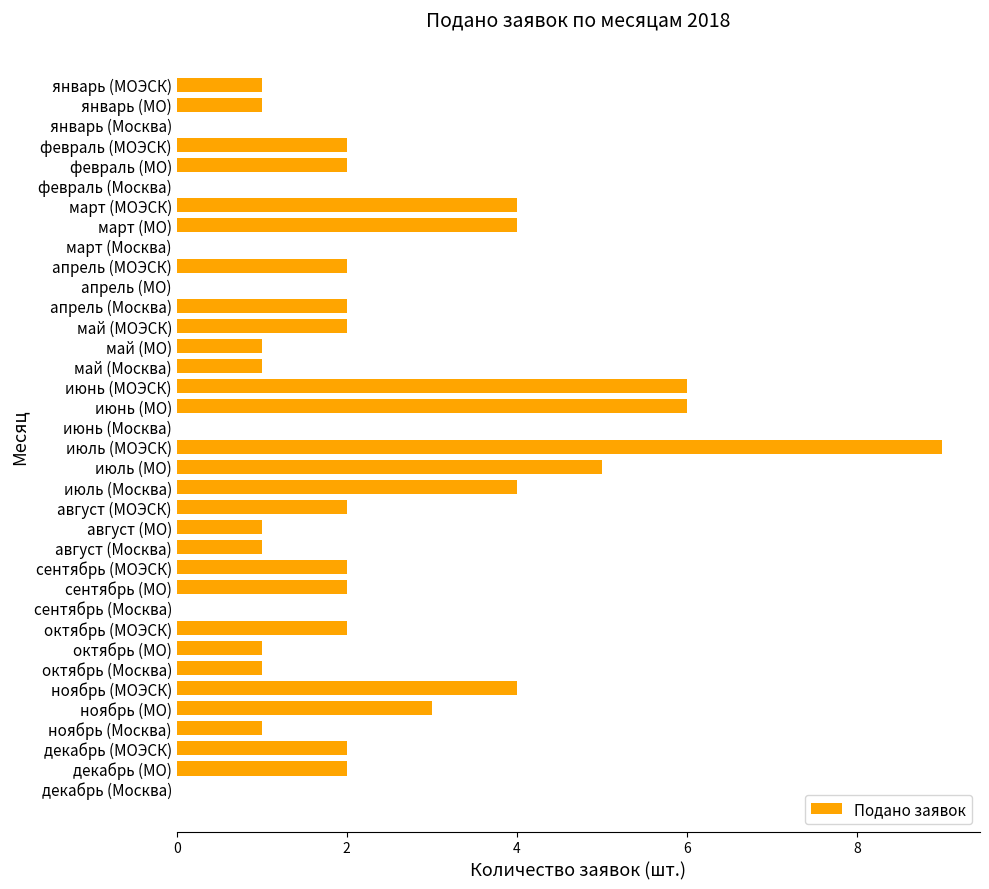

Approximately how many times larger is the value at июль (МОЭСК) compared to апрель (Москва)?

4.5